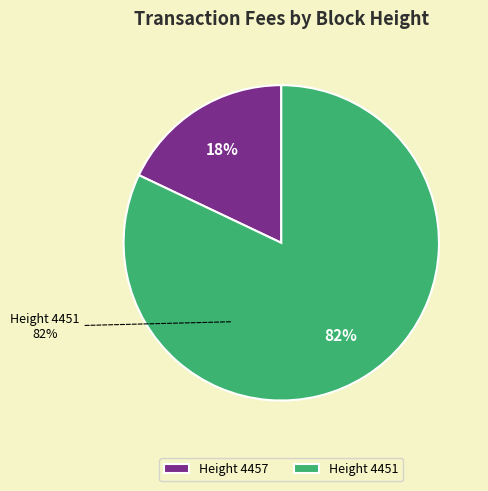

Is 4451 the majority of the pie?

Yes